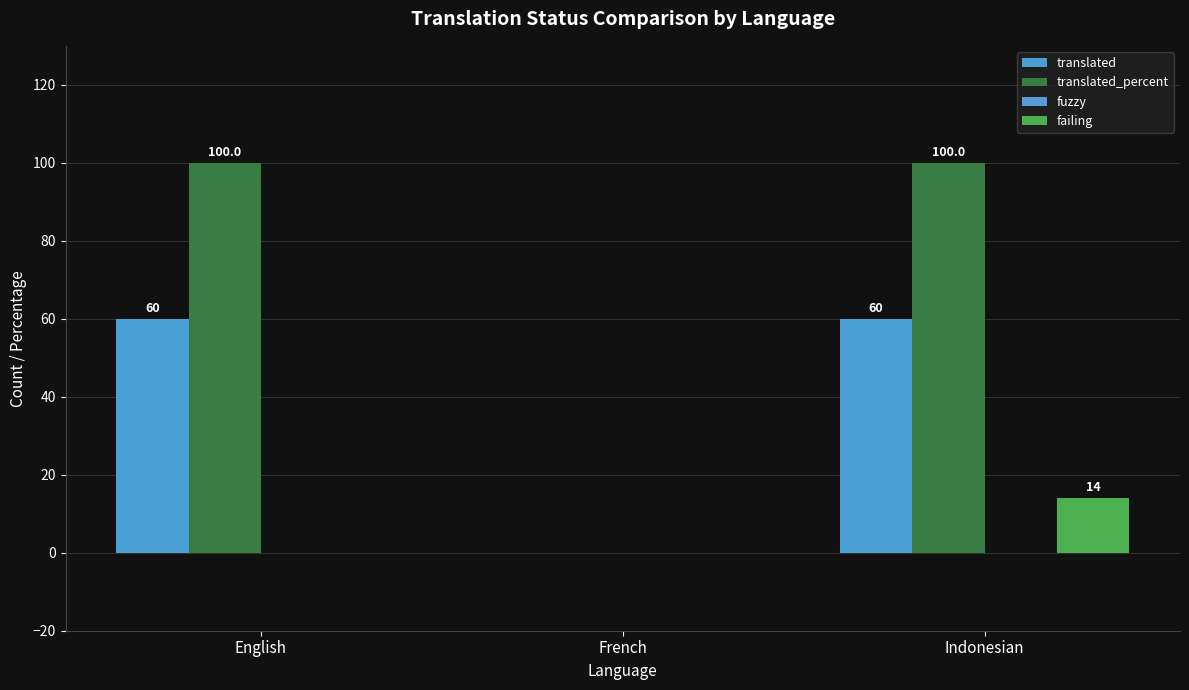

What is the label of the 1st bar from the right?

Indonesian